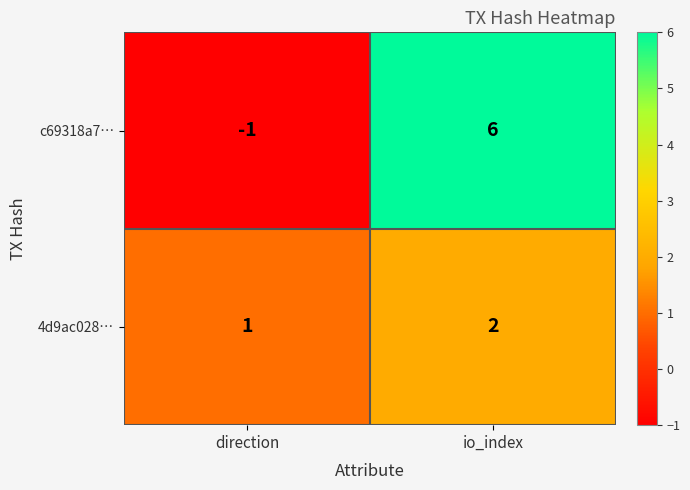

Which series has the largest total across all categories?

c69318a7…